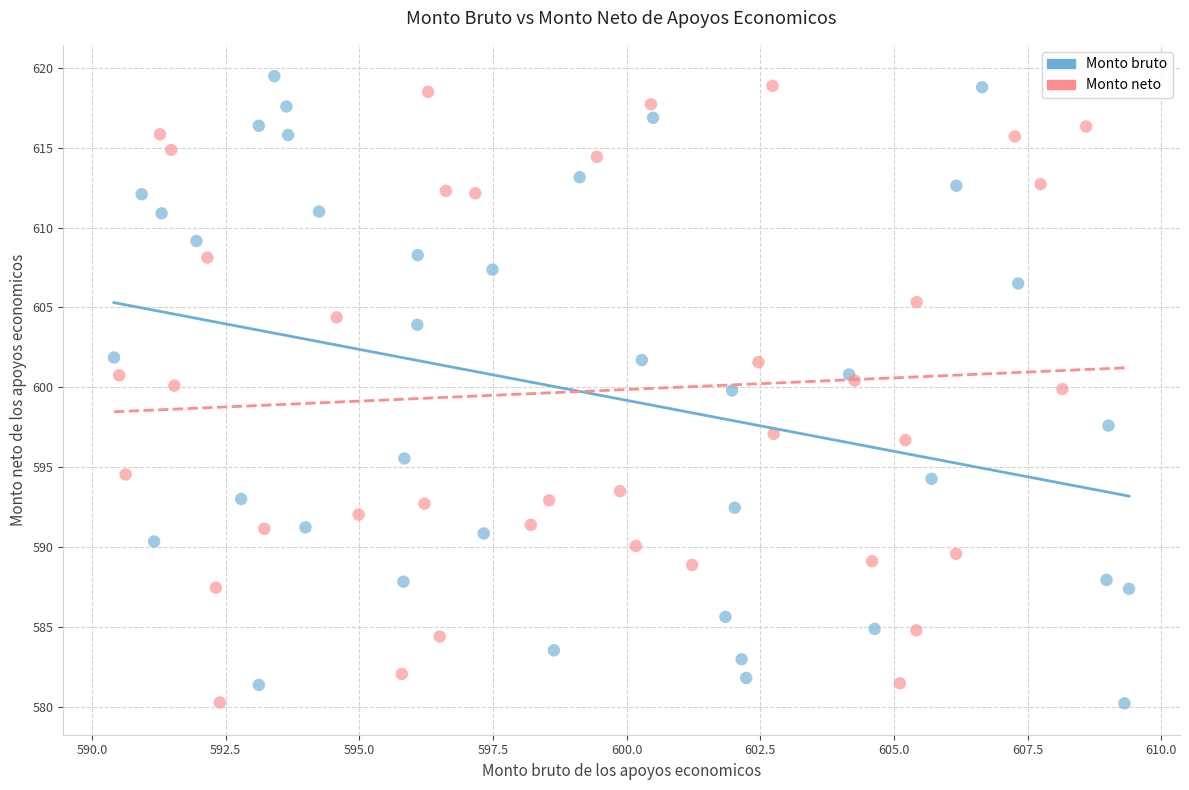

What are all the series names shown in the legend?

Monto bruto, Monto neto